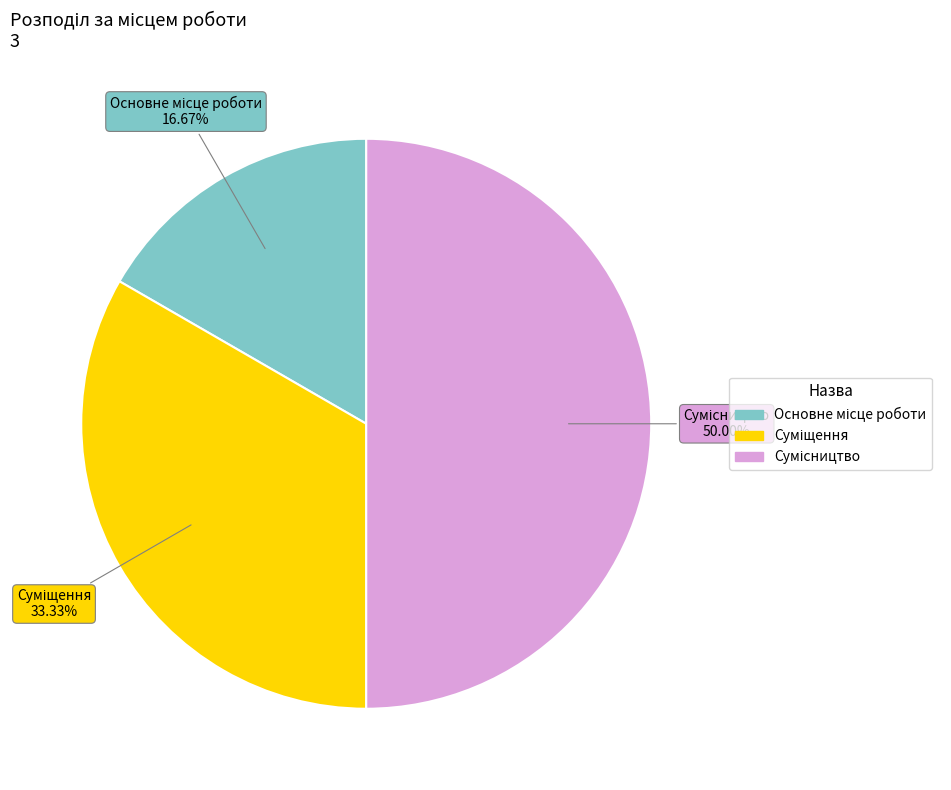

Is it true that Сумісництво is 50% of the pie?

True